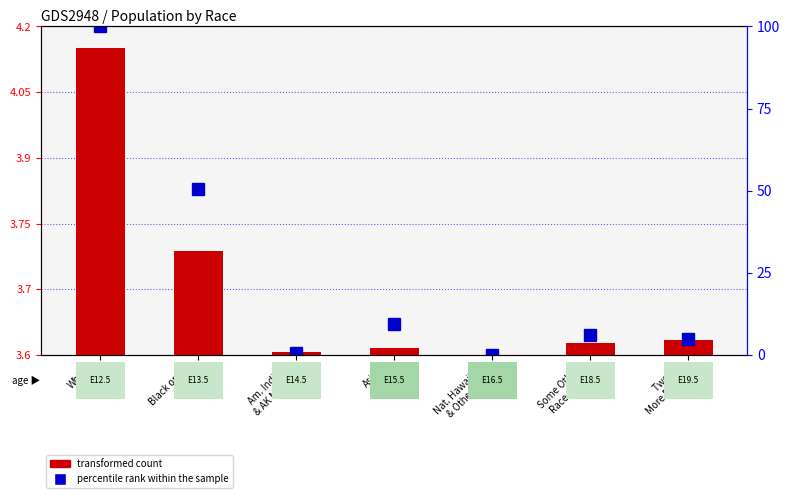

What position from the left is Nat. Hawaiian
& Other Pac.?

5